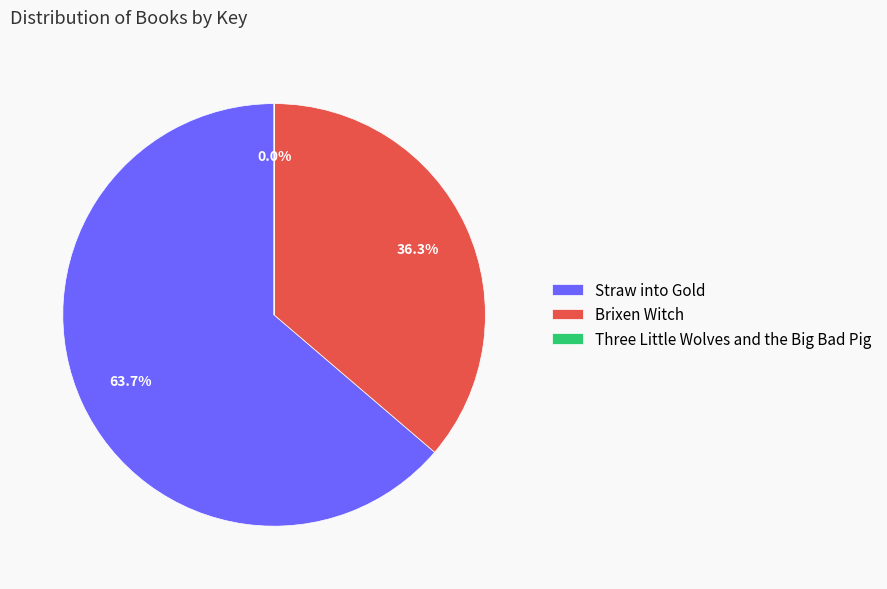

Which category has the biggest portion of the pie?

Straw into Gold